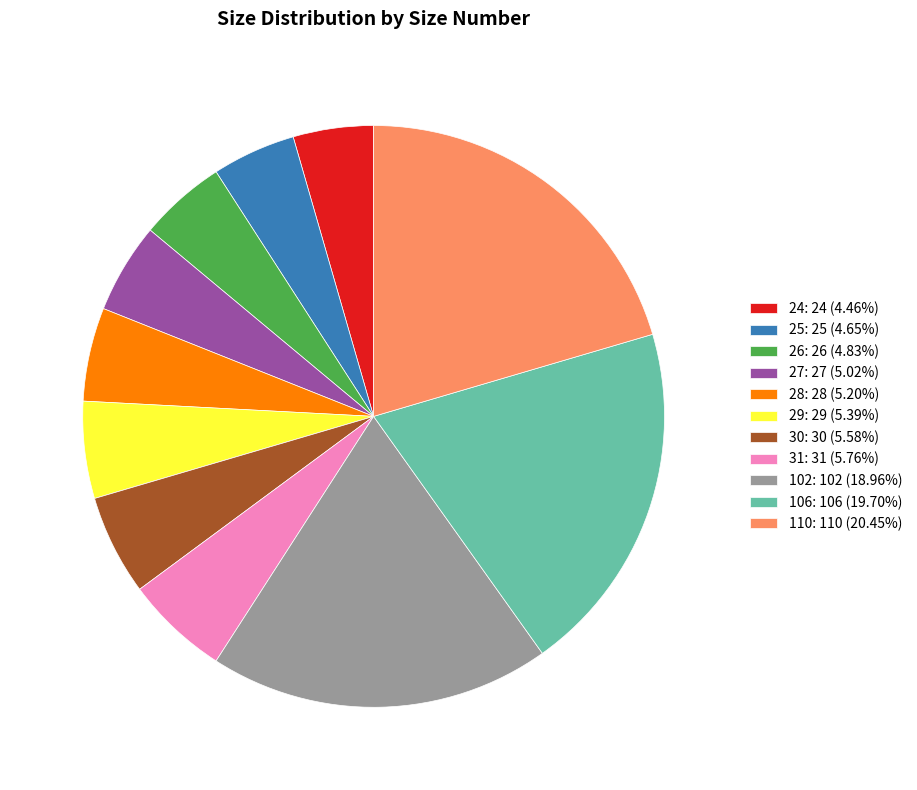

Does 30: 30 (5.58%) represent more than half of the total?

No